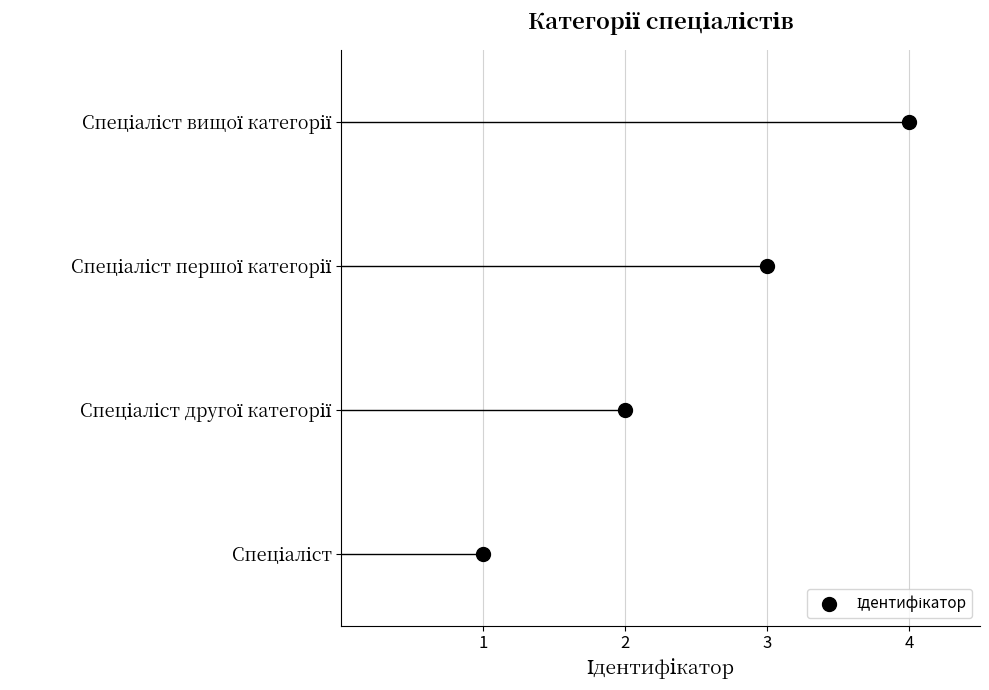

Which has a higher value, 1 or 2?

2